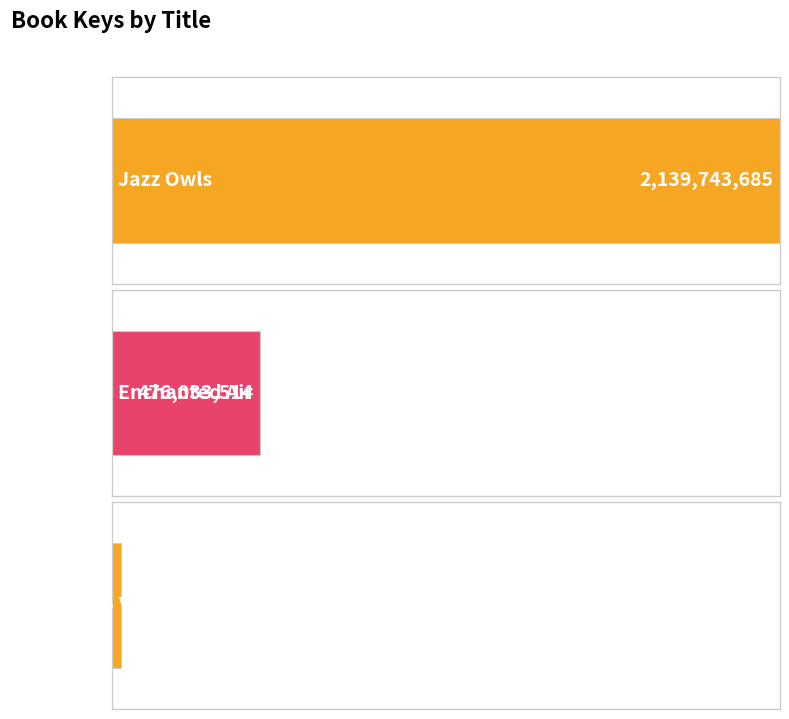

What is the value of the 2nd bar from the left?

476033514